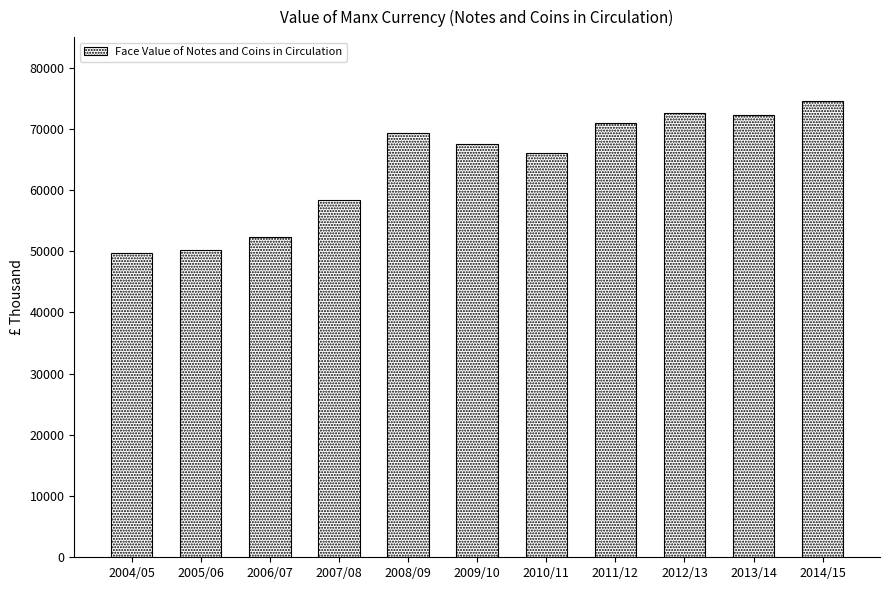

What value does the data have at 2012/13?

72663.4